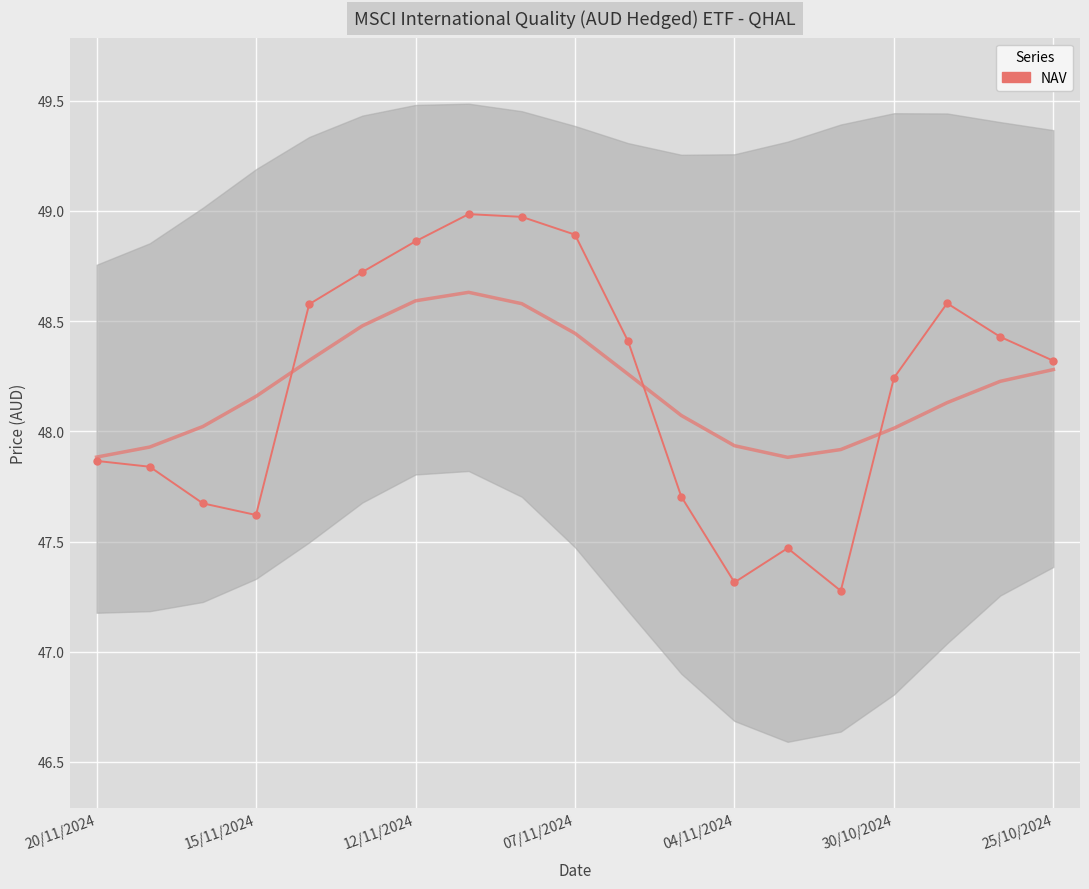

Where is the first local maximum?

7